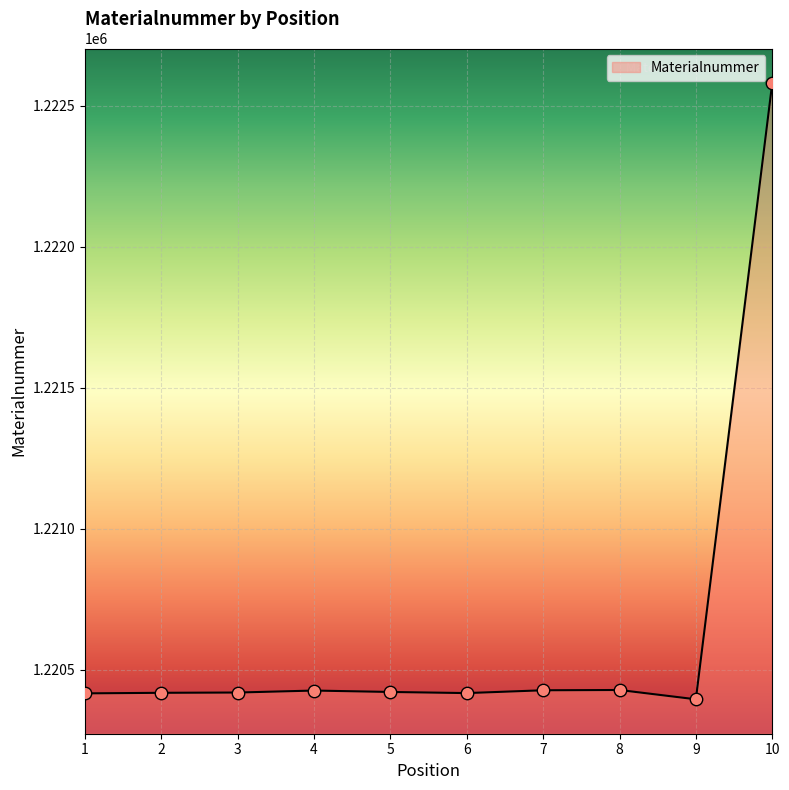

What is the ratio of the value at 7 to the value at 3?

1.0